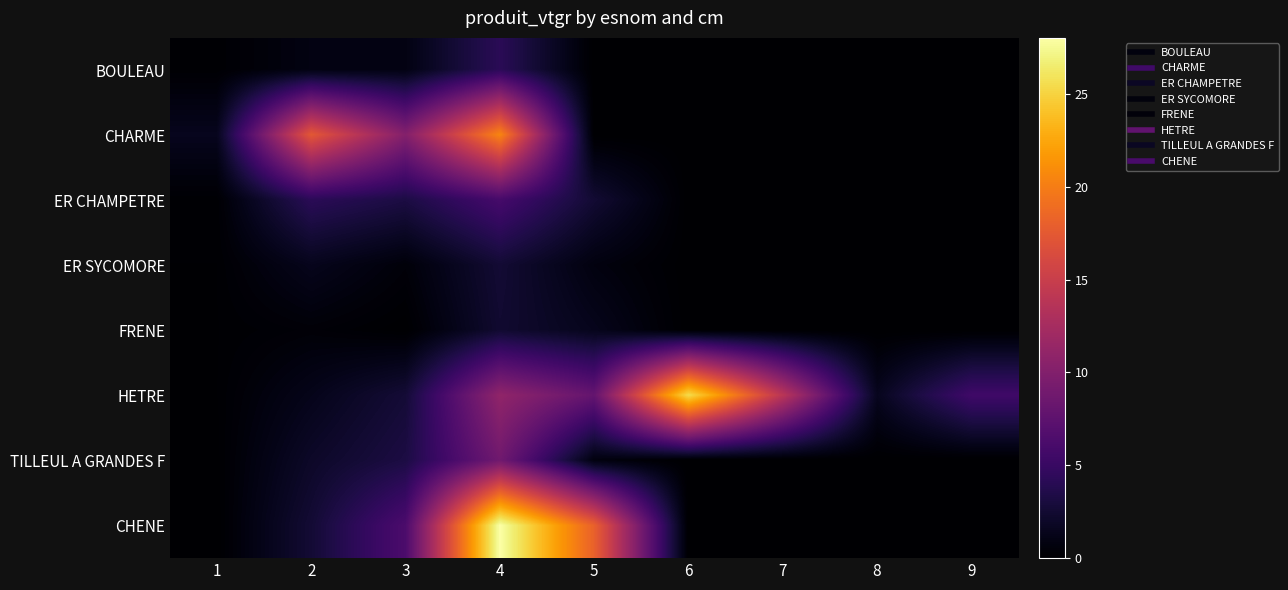

Reading left to right, list all the values displayed in this chart.

BOULEAU: 1=0.1	2=0.9	3=0.9	4=4.2	5=0.0	6=0.0	7=0.0	8=0.0	9=0.0
CHARME: 1=1.5	2=17.4	3=10.2	4=20.5	5=0.0	6=0.0	7=0.0	8=0.0	9=0.0
ER CHAMPETRE: 1=0.2	2=4.2	3=3.2	4=5.9	5=2.5	6=0.0	7=0.0	8=0.0	9=0.0
ER SYCOMORE: 1=0.1	2=1.4	3=0.5	4=2.6	5=0.8	6=0.0	7=0.0	8=0.0	9=0.0
FRENE: 1=0.1	2=0.4	3=0.0	4=2.4	5=1.4	6=0.0	7=0.0	8=0.0	9=0.0
HETRE: 1=0.1	2=1.3	3=2.7	4=11.0	5=8.0	6=25.5	7=13.9	8=1.5	9=5.5
TILLEUL A GRANDES F: 1=0.1	2=2.0	3=3.2	4=8.8	5=0.7	6=0.0	7=0.0	8=0.0	9=0.0
CHENE: 1=0.0	2=2.6	3=6.3	4=28.0	5=18.1	6=0.0	7=0.0	8=0.0	9=0.0